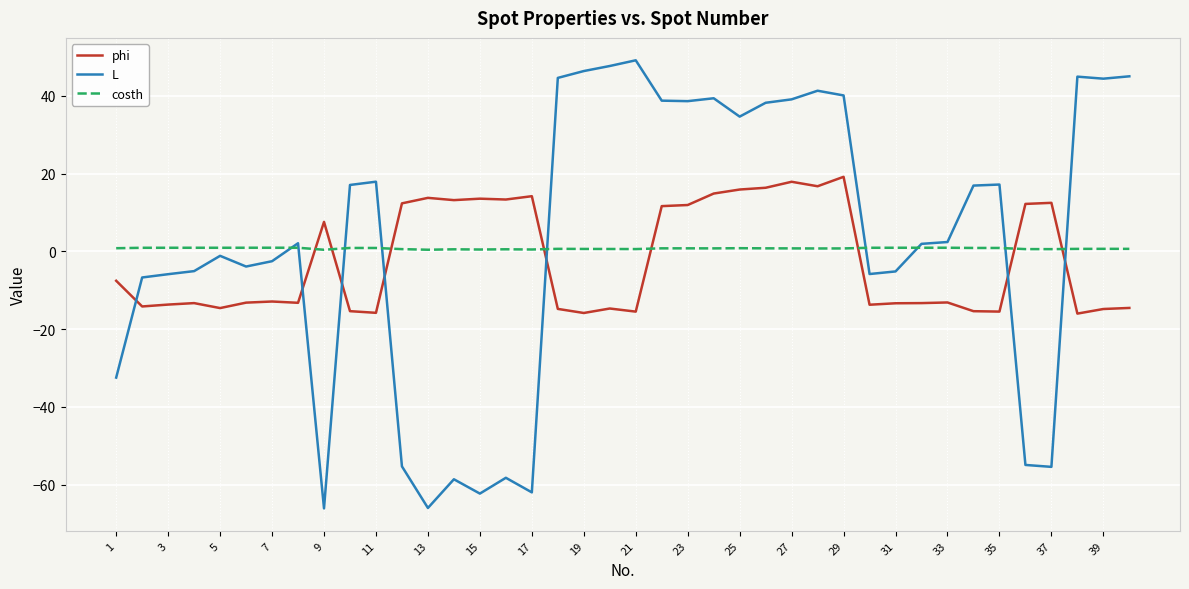

What is the lowest value of the phi series?

-16.0